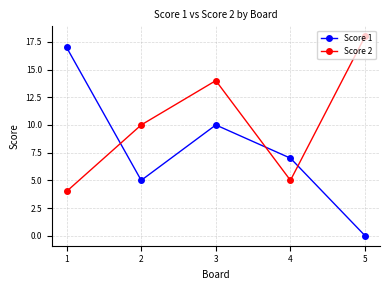

Rank the series by their maximum value, from highest to lowest.

Score 2, Score 1